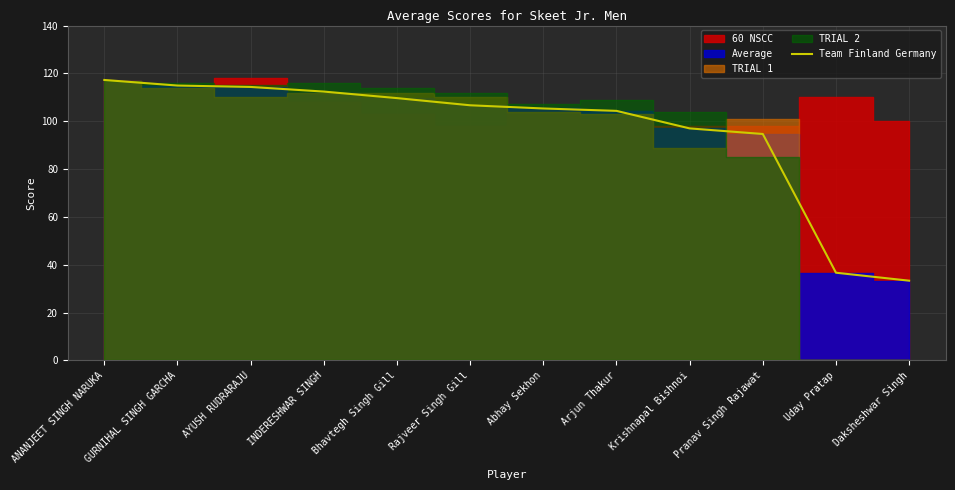

Rank the categories by value from highest to lowest.

ANANJEET SINGH NARUKA, GURNIHAL SINGH GARCHA, AYUSH RUDRARAJU, INDERESHWAR SINGH, Bhavtegh Singh Gill, Rajveer Singh Gill, Abhay Sekhon, Arjun Thakur, Krishnapal Bishnoi, Pranav Singh Rajawat, Uday Pratap, Daksheshwar Singh